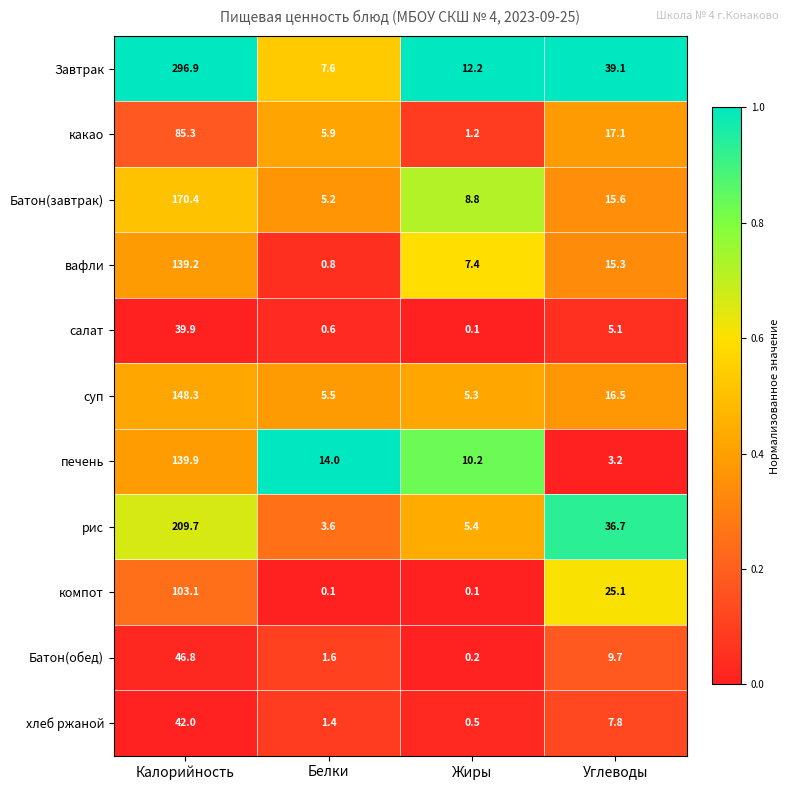

The салат series shows 0.6 at Белки. True or false?

True